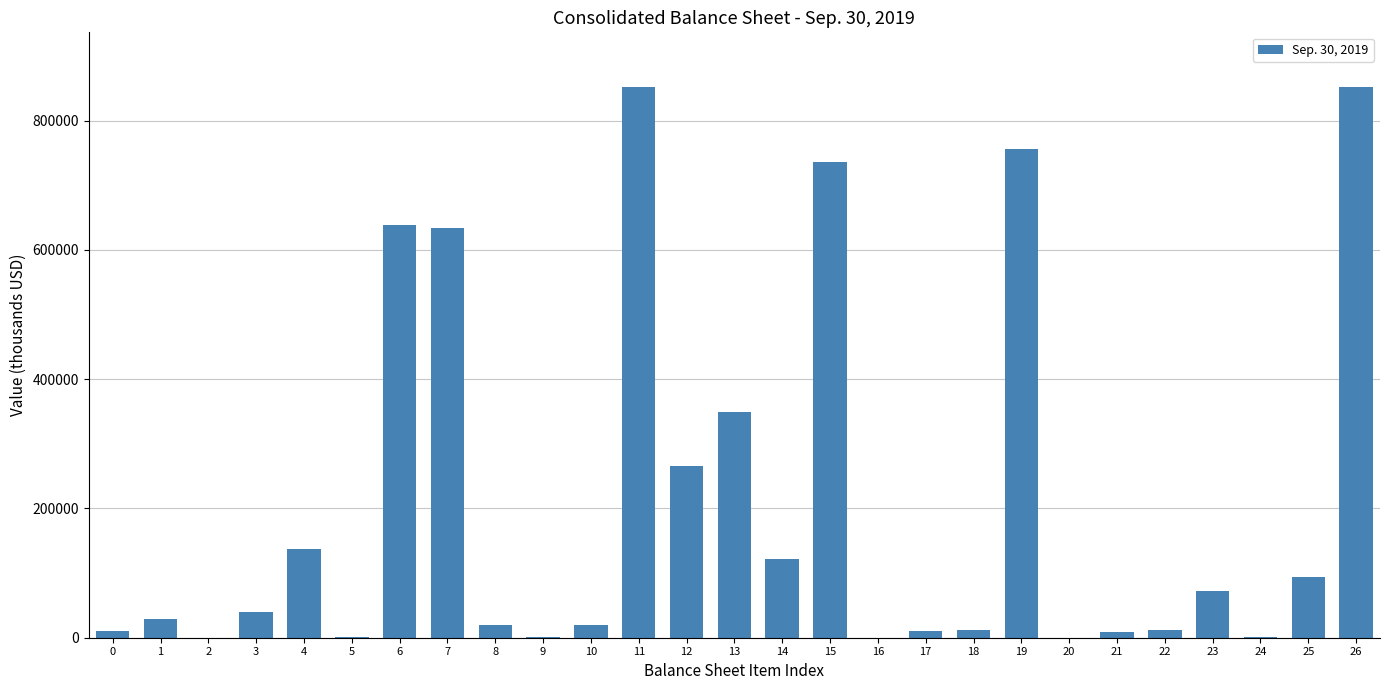

What is the sum of all values?

5669930